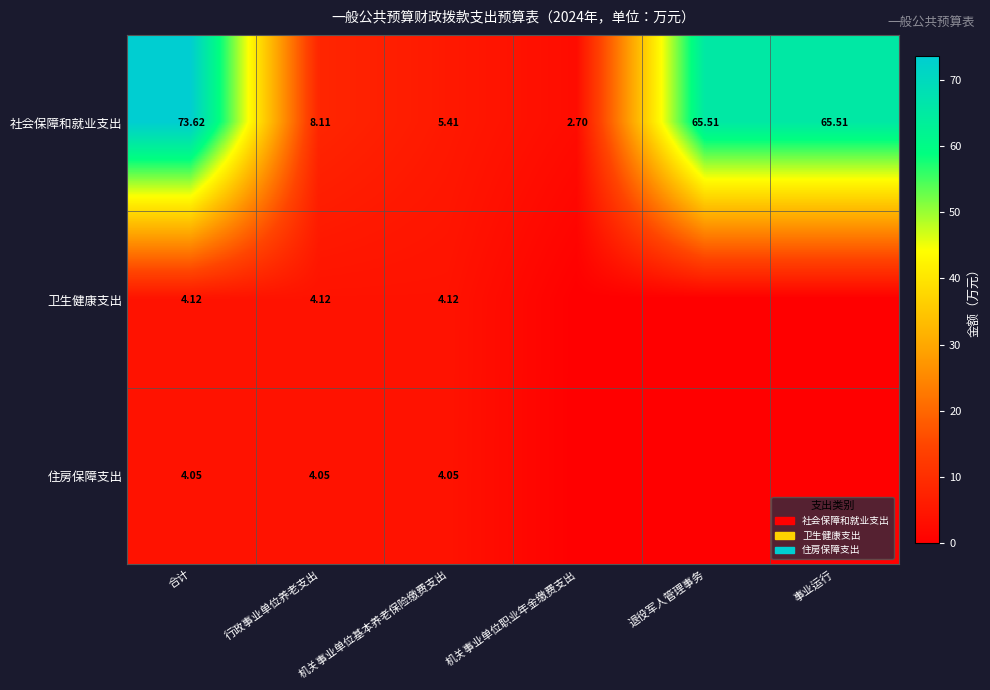

At 行政事业单位养老支出, list the series in order from smallest to largest.

住房保障支出, 卫生健康支出, 社会保障和就业支出